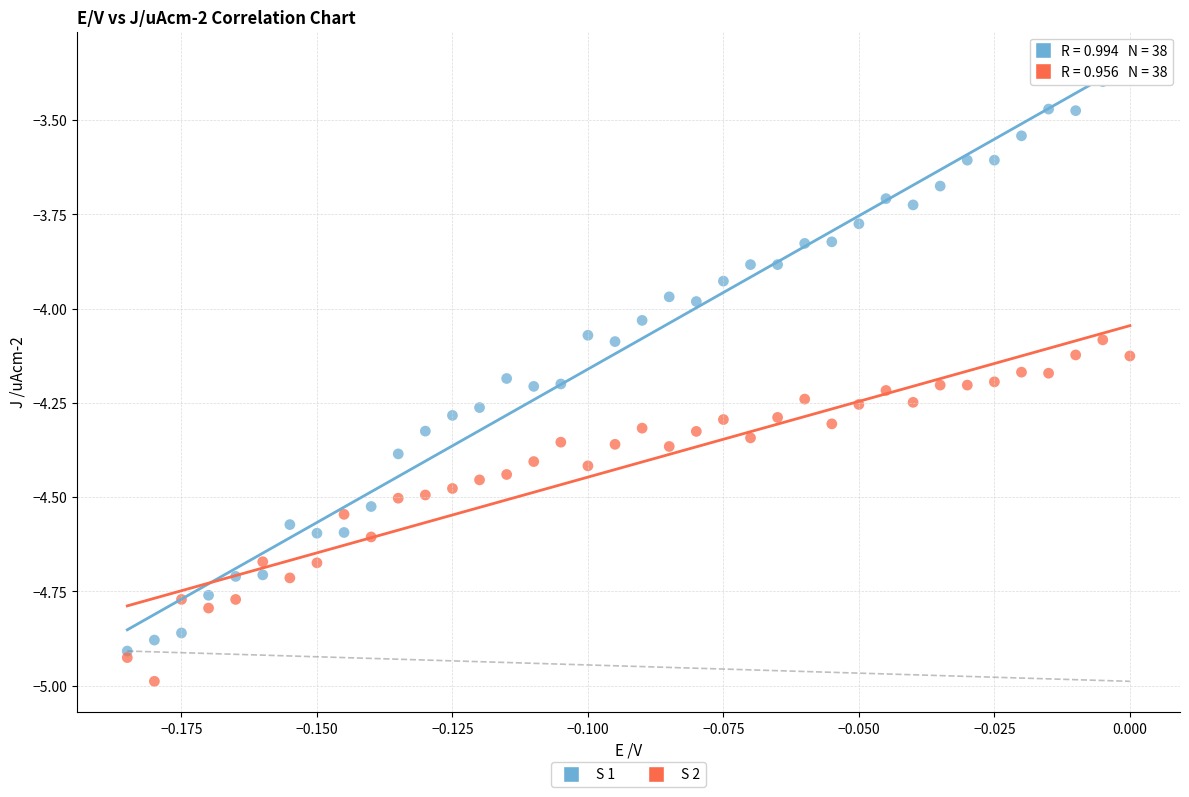

Which series has the widest spread of Y values?

S 1